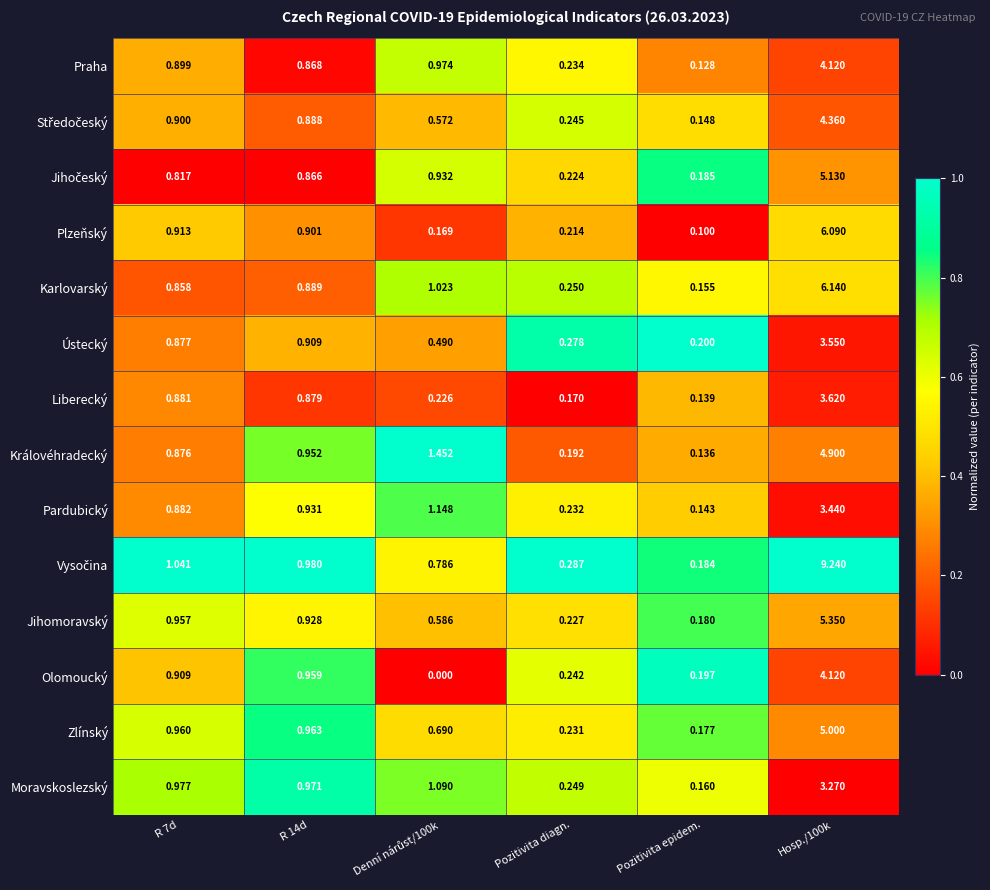

Which category has the lowest value in the Pardubický series?

Pozitivita epidem.